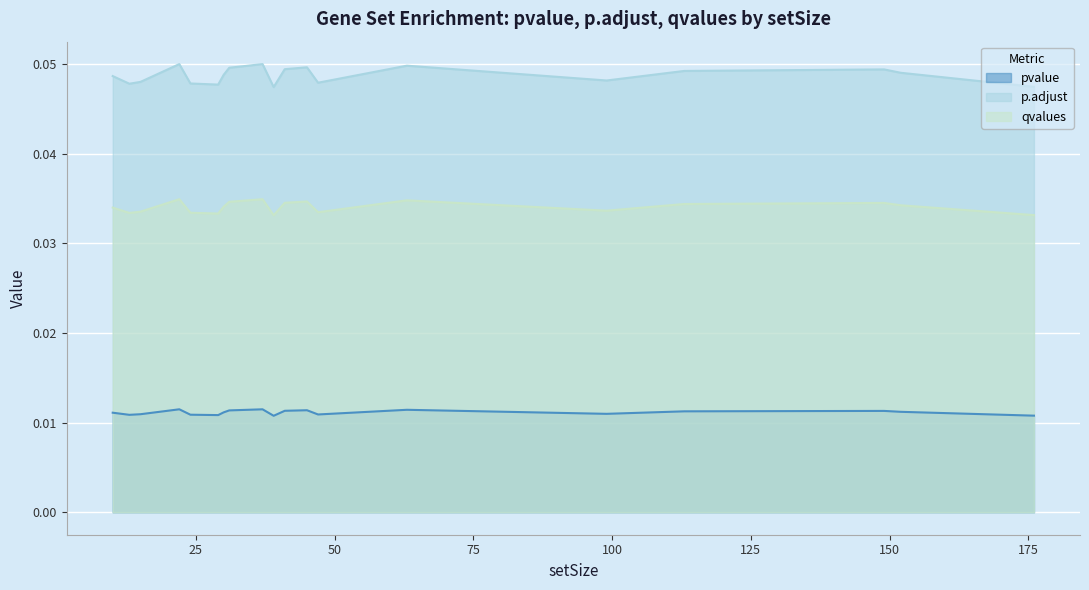

At how many categories does at least one series exceed 0?

20